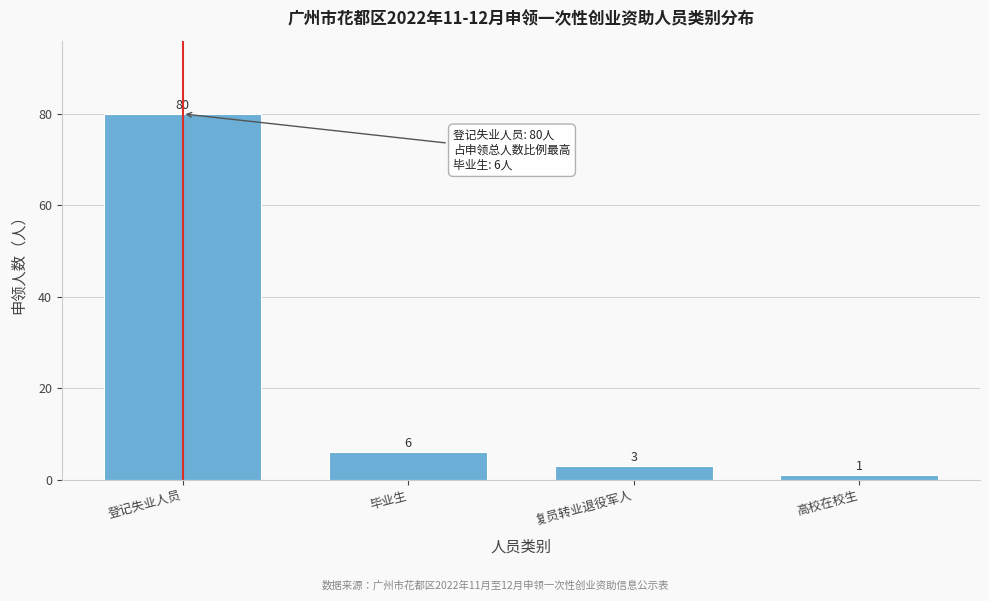

Reading left to right, extract all data points from this chart.

登记失业人员=80	毕业生=6	复员转业退役军人=3	高校在校生=1